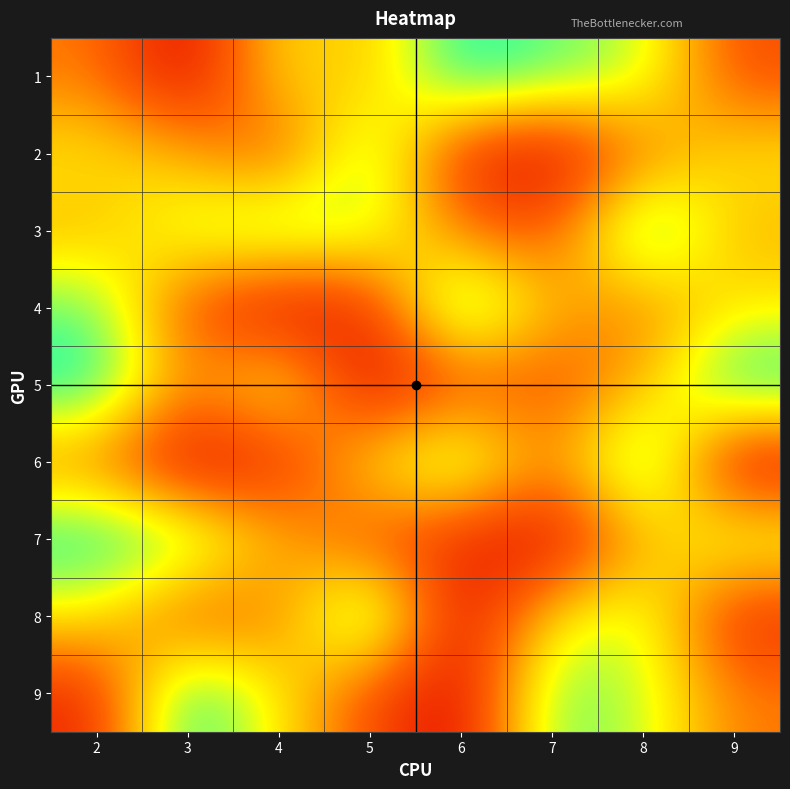

Count the number of data series in this chart.

9